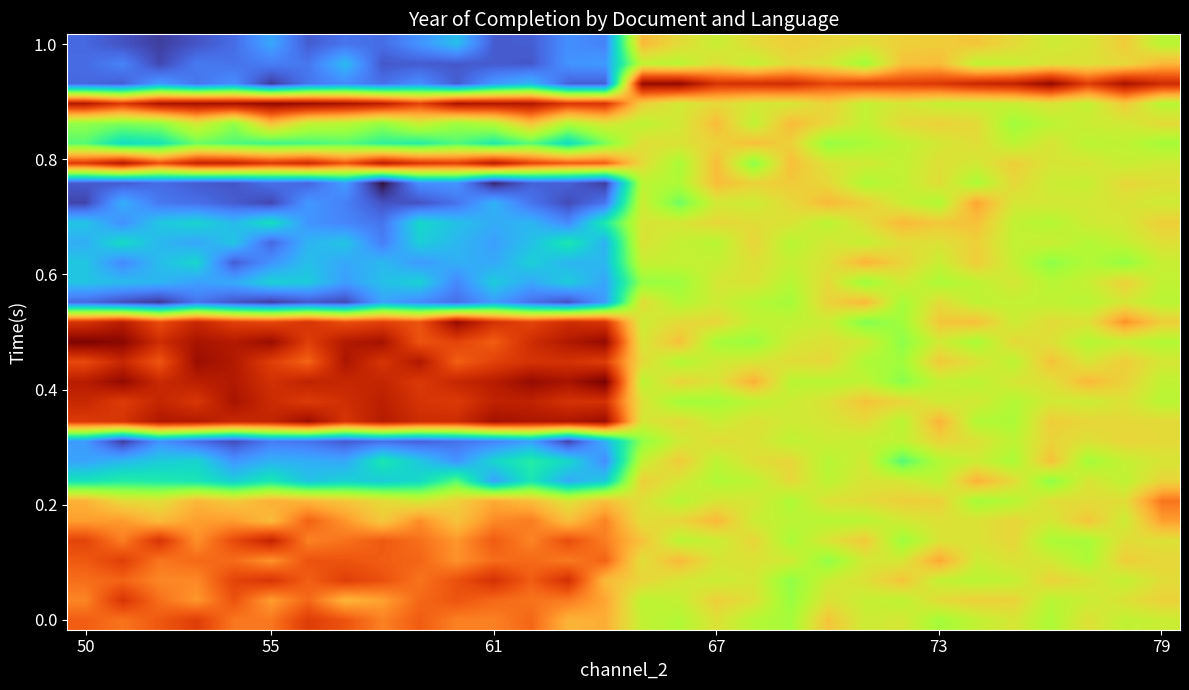

At how many categories does at least one series exceed 2000?

30